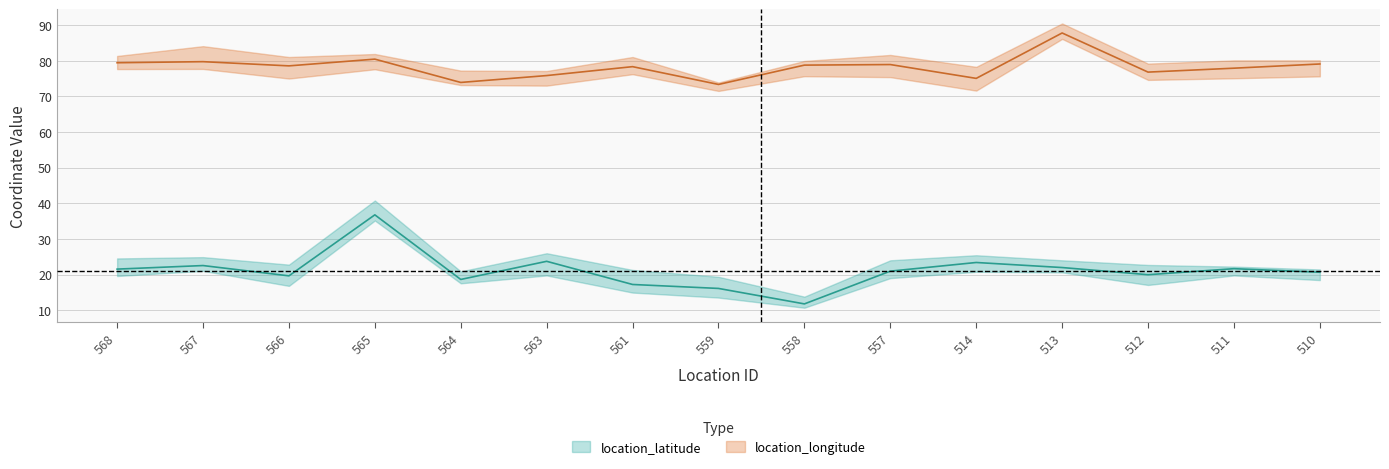

How many lines are shown in the chart?

2